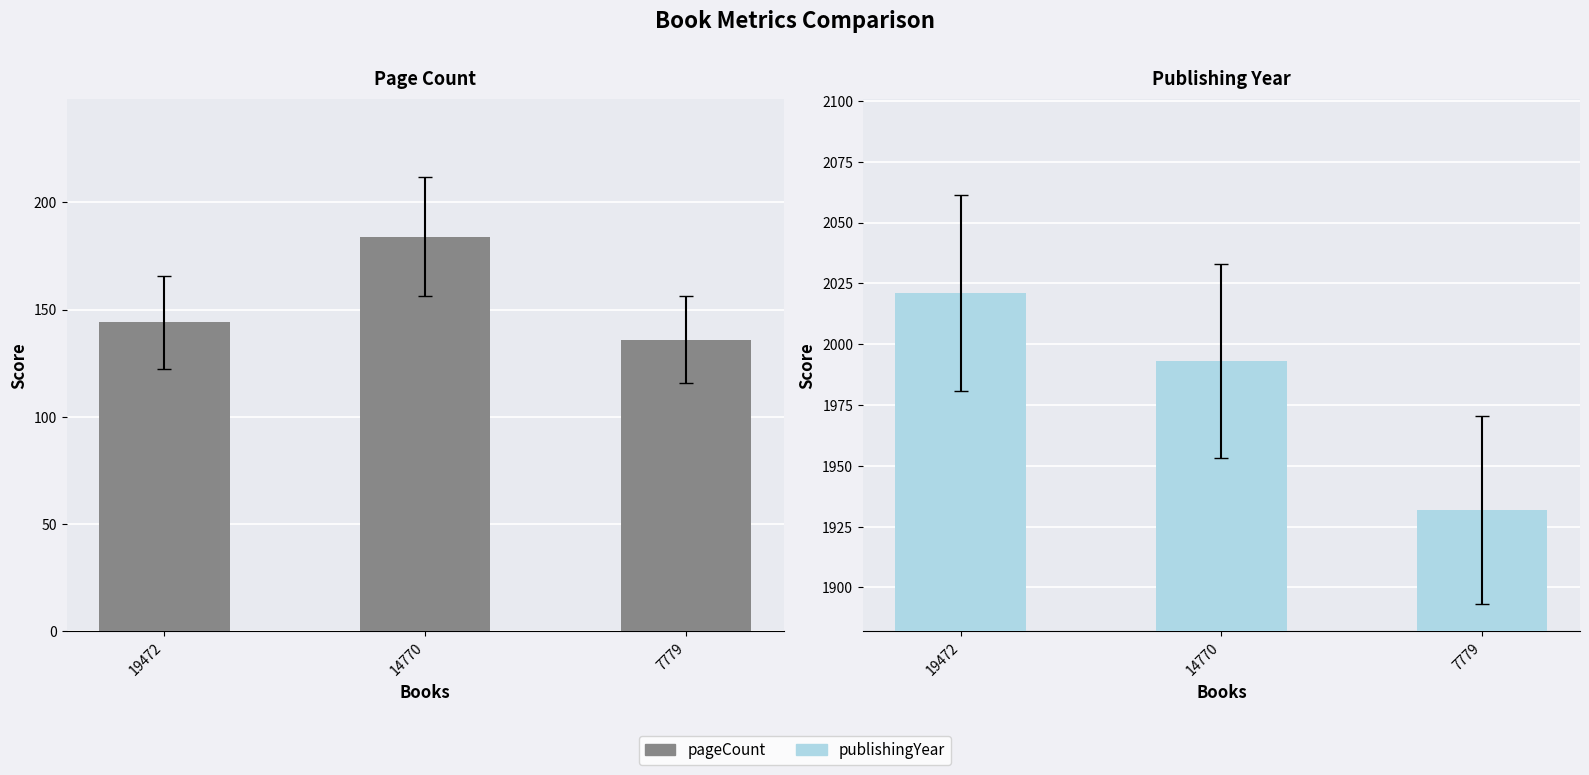

What is the greatest value displayed?

2021